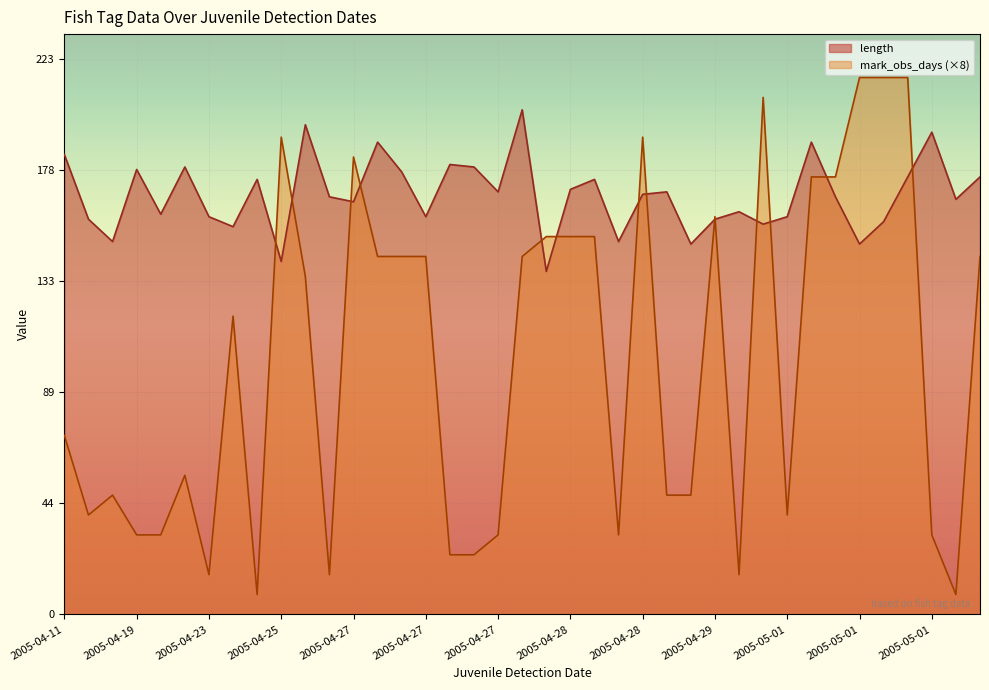

What is the difference between the maximum and minimum values in the length series?

65